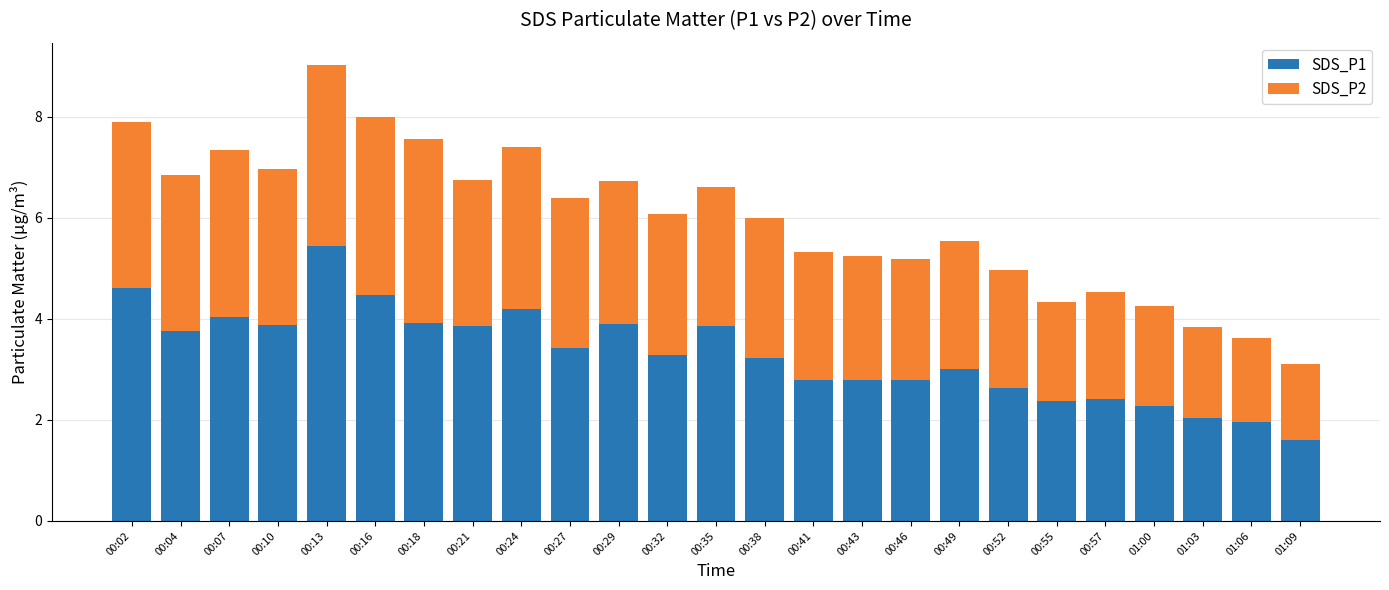

How many series are shown in this chart?

2